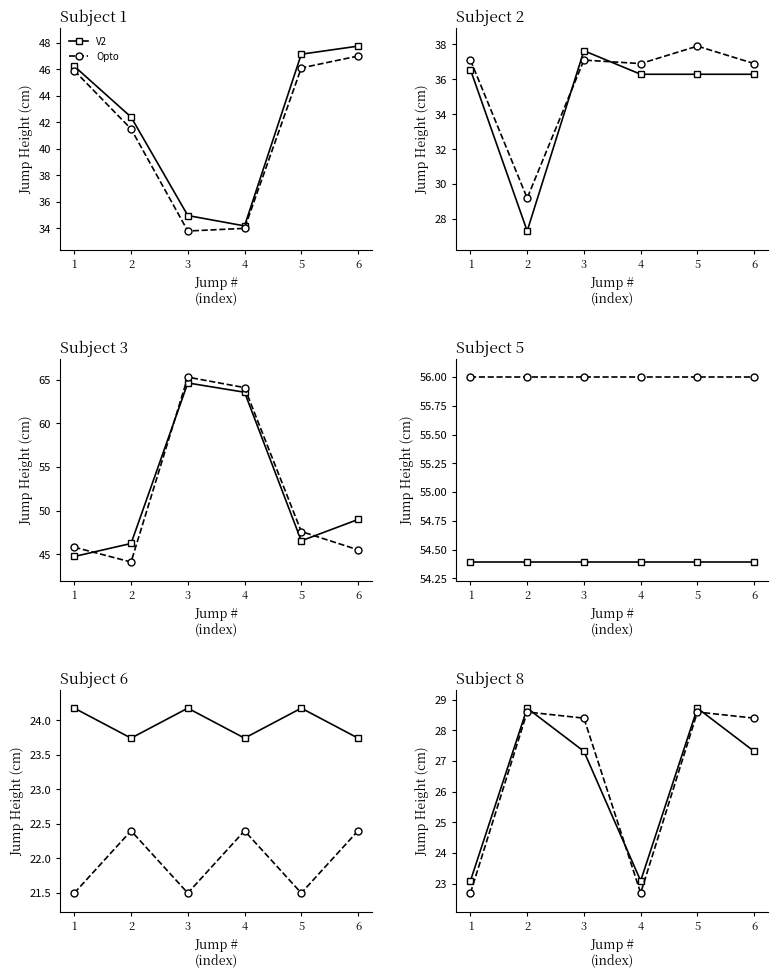

What is the difference between the maximum and minimum values in the V2 series?

5.6